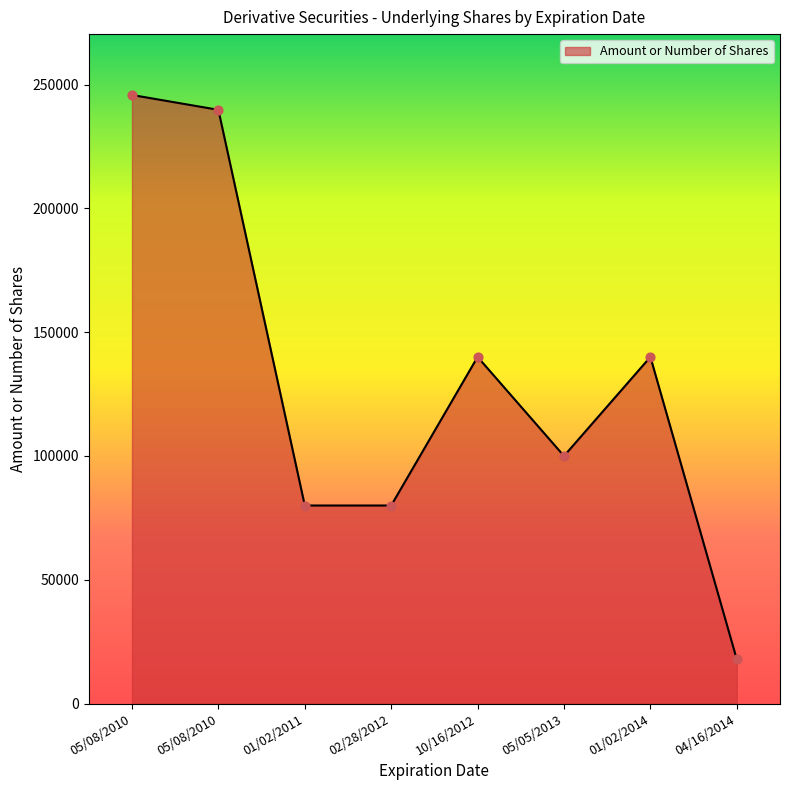

What is the change in value from 05/08/2010 to 04/16/2014?

-221960